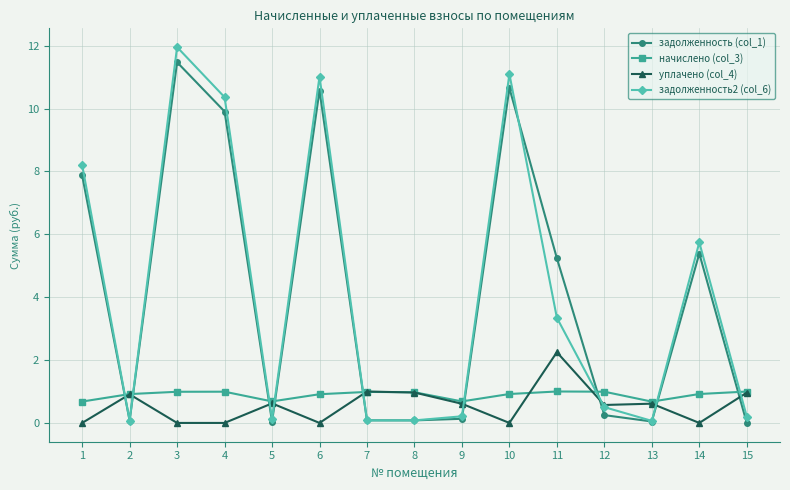

At how many categories does at least one series exceed 7?

5